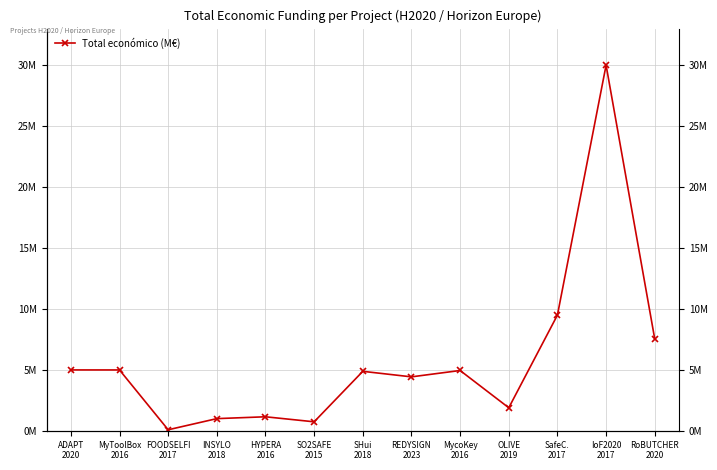

Is this an area chart (filled region under the line)?

No